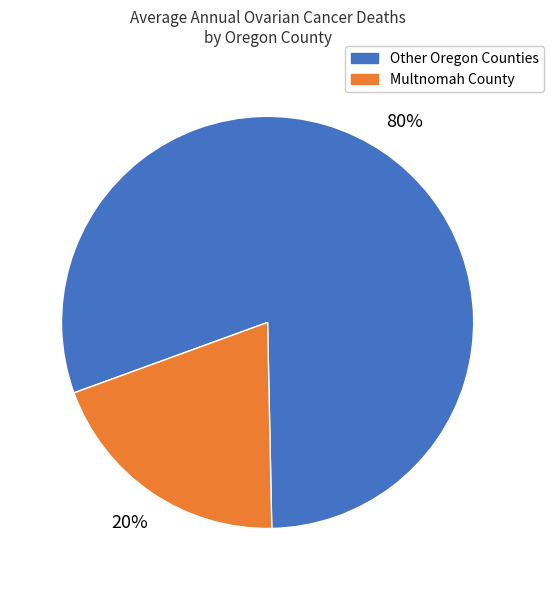

Between Other Oregon Counties and Multnomah County, which is larger?

Other Oregon Counties